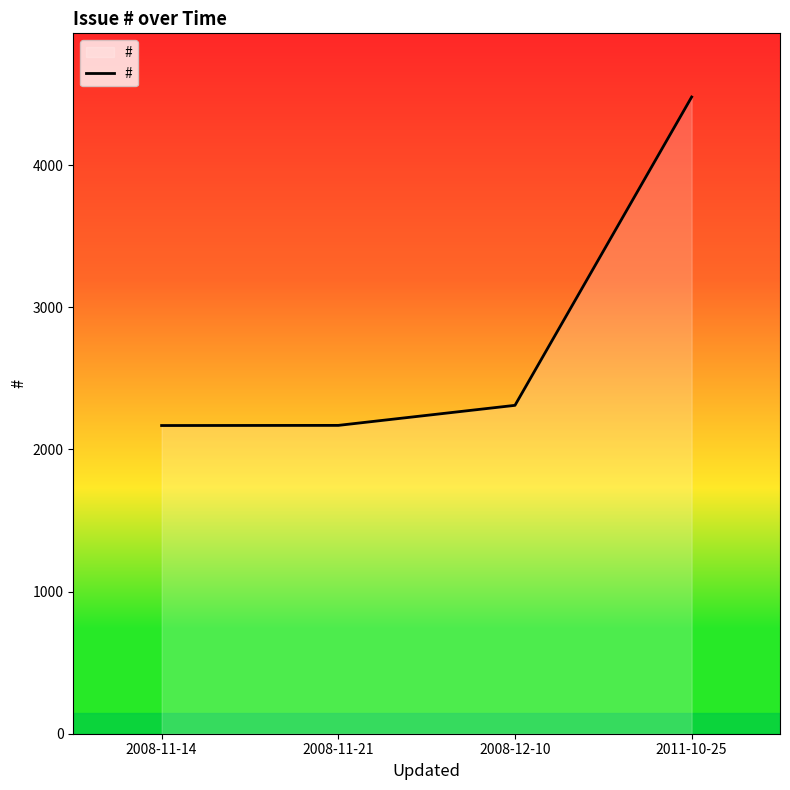

Where is the data nearest to the value 3323?

2008-12-10